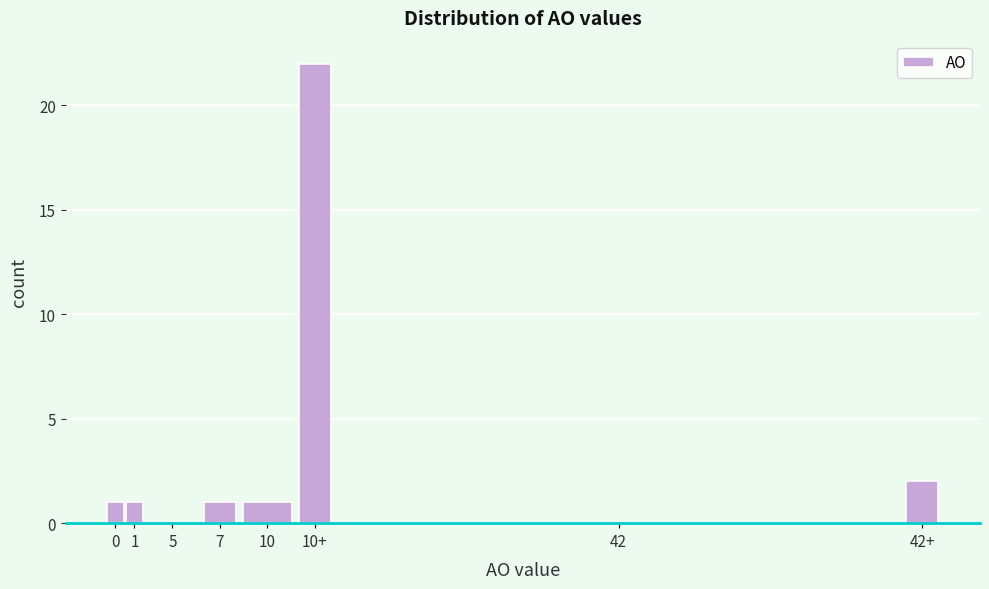

Reading left to right, list all the values displayed in this chart.

0=1	1=1	5=0	7=1	10=1	10+=22	42=0	42+=2